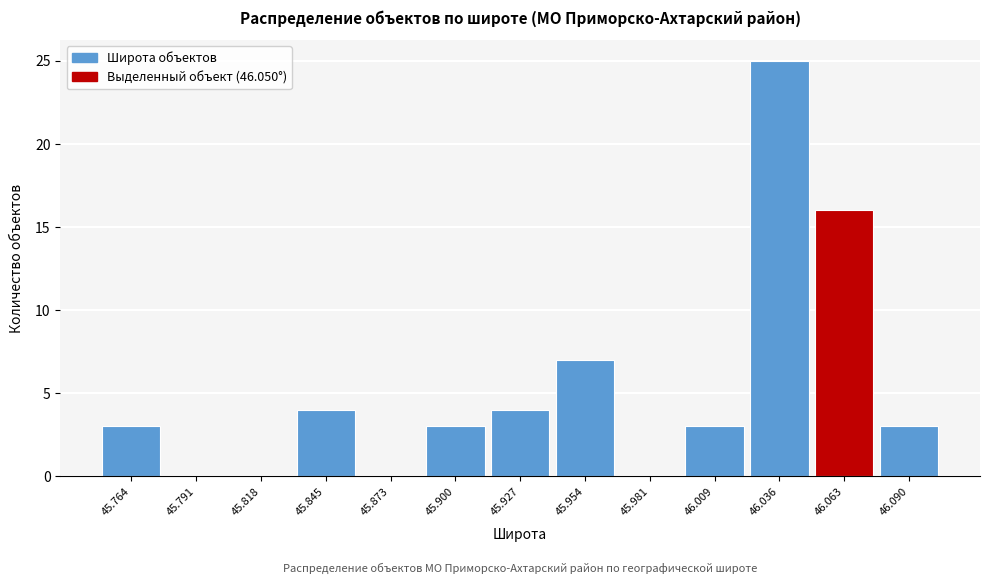

Over which range of the x-axis is the bar tallest?

46.020 to 46.050